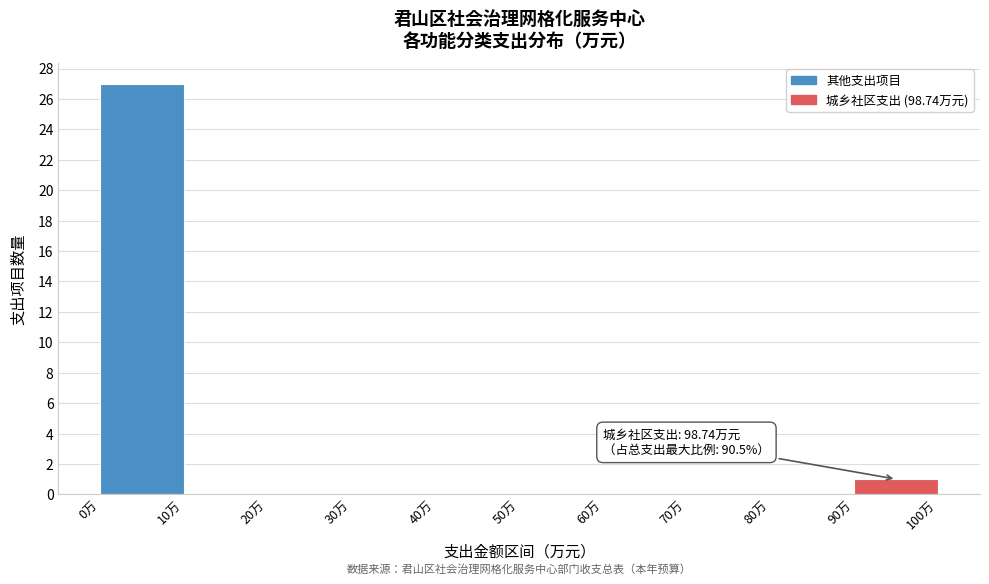

Which range on the x-axis has the tallest bar?

0 to 10